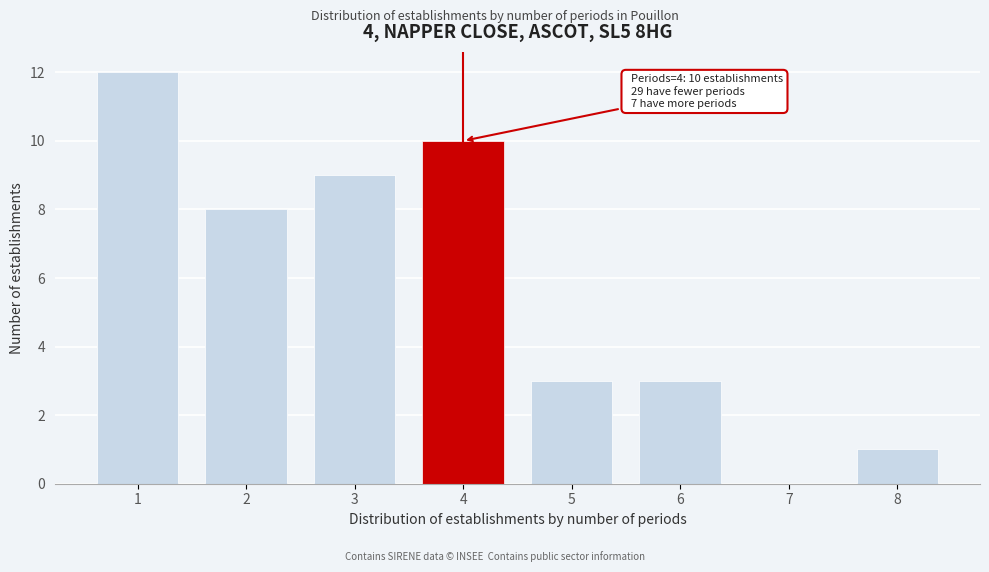

Reading right to left, transcribe all the data shown in this chart.

8=1	7=0	6=3	5=3	4=10	3=9	2=8	1=12